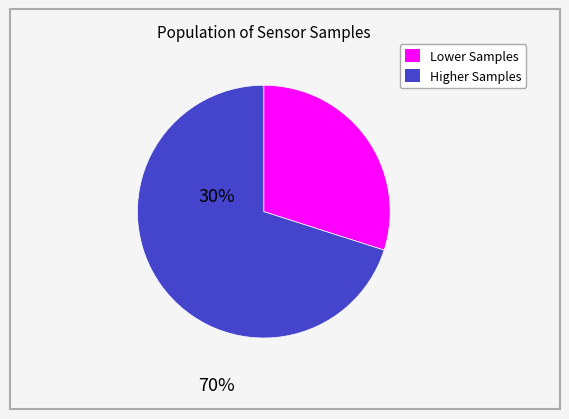

Is there any slice that represents more than half of the pie?

Yes